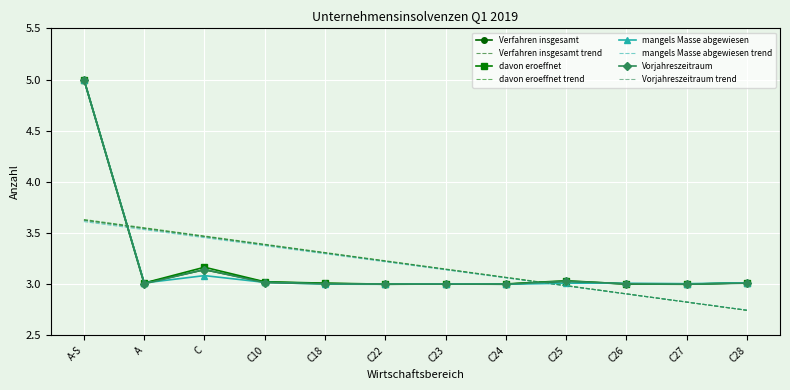

How many data points in Vorjahreszeitraum are above 3?

11